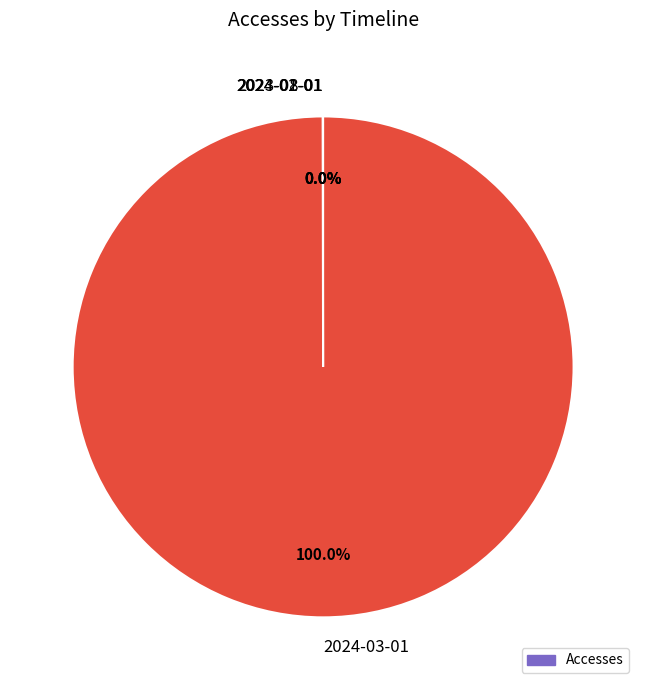

Which slice represents more than half of the pie?

2024-03-01